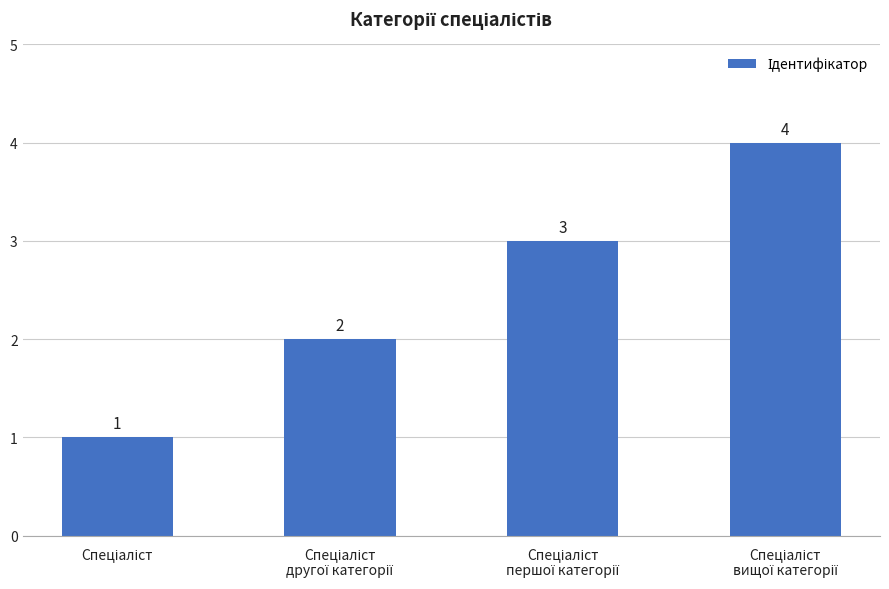

What is the difference between the maximum and minimum values?

3